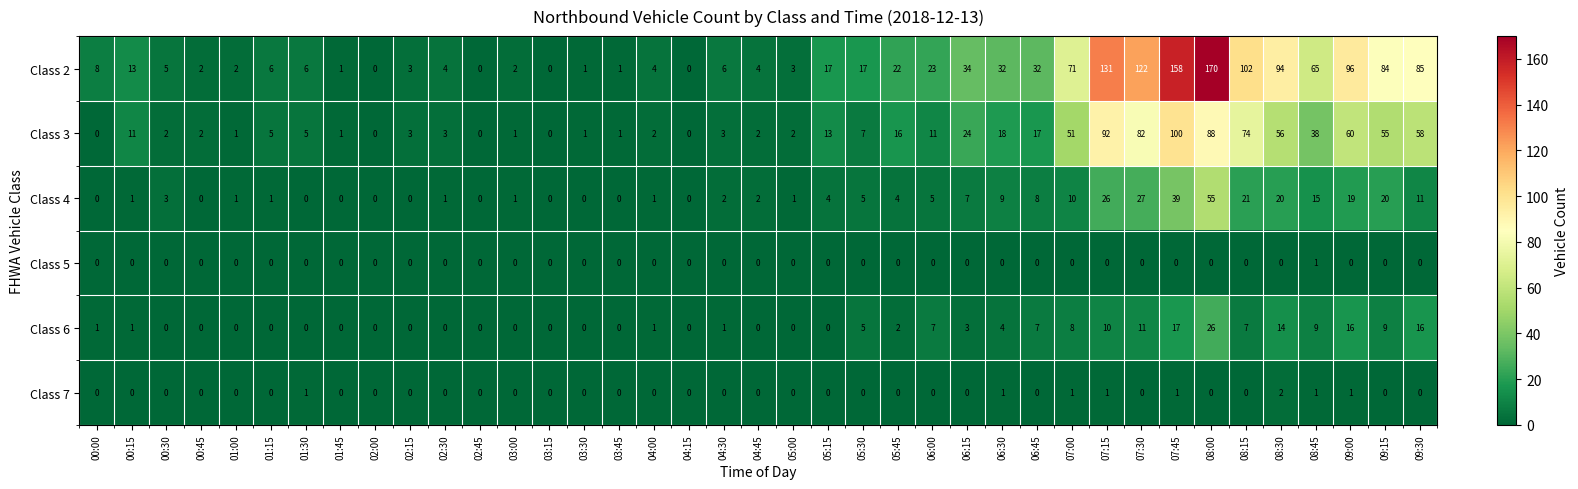

What is the average value of the Class 3 series?

23